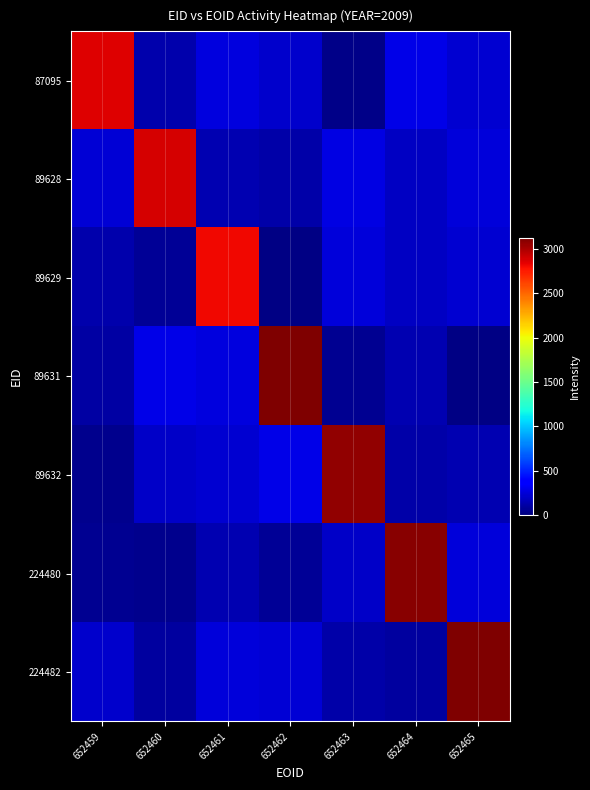

What is the difference between the highest and lowest values at 652461?

2676.8